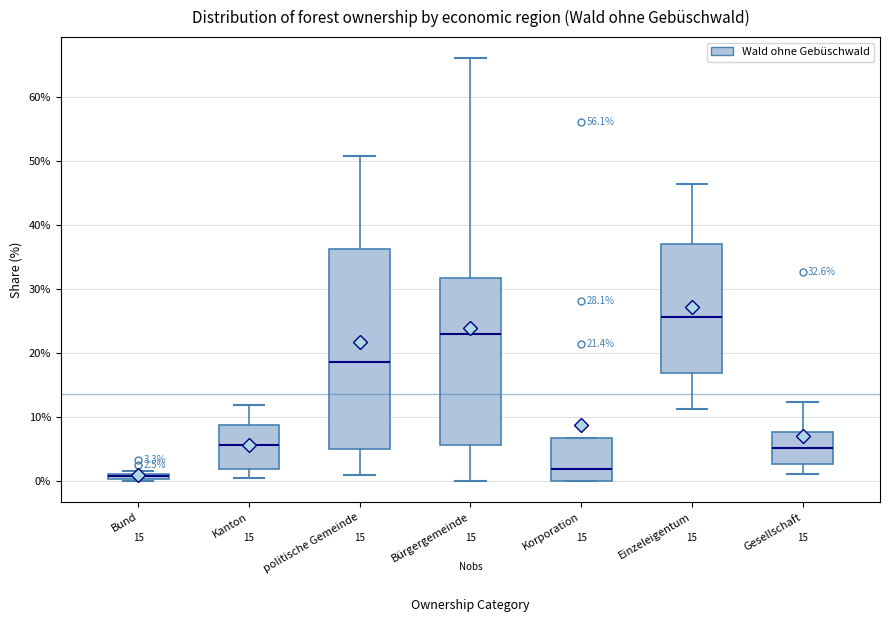

Which box's median line is the highest?

Einzeleigentum